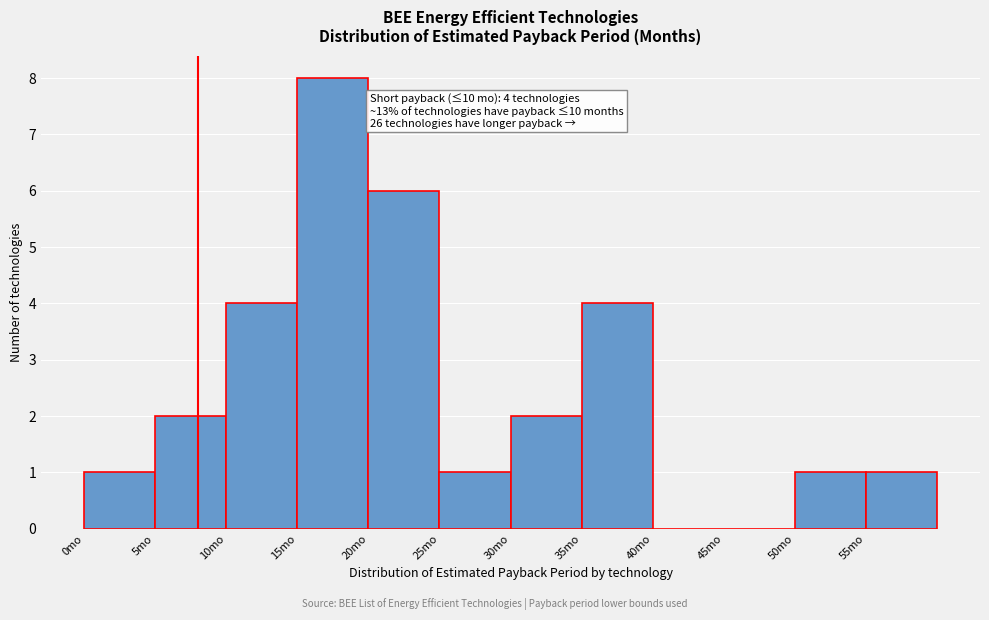

Over which range of the x-axis is the bar tallest?

15 to 20